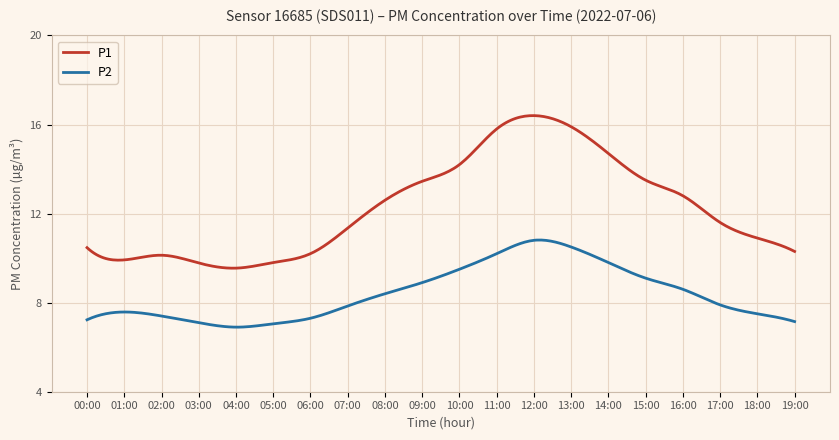

List the series in order of their overall mean, lowest first.

P2, P1